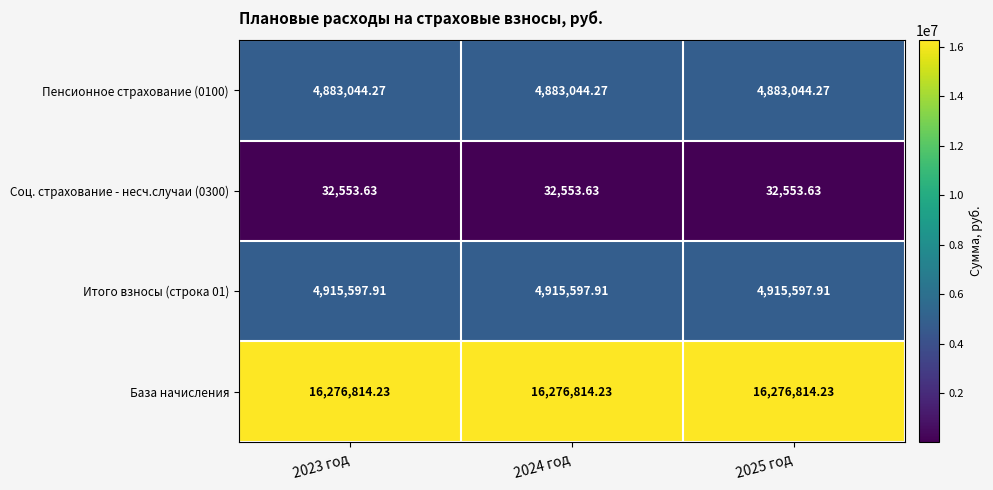

Rank the series at 2023 год from highest to lowest value.

База начисления, Итого взносы (строка 01), Пенсионное страхование (0100), Соц. страхование - несч.случаи (0300)